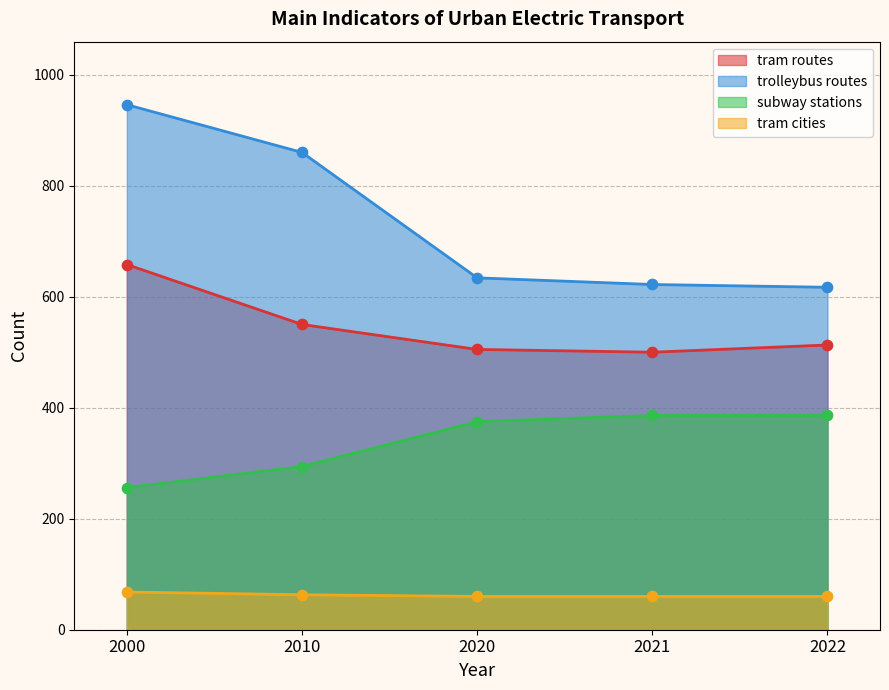

Is the value of tram cities at 2010 greater than the value of tram routes at 2010?

No